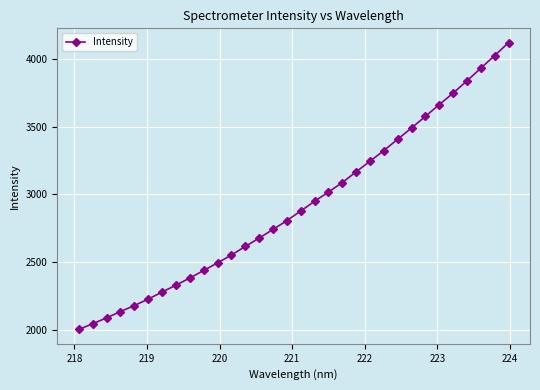

What is the difference between the second highest and minimum values?

2027.9